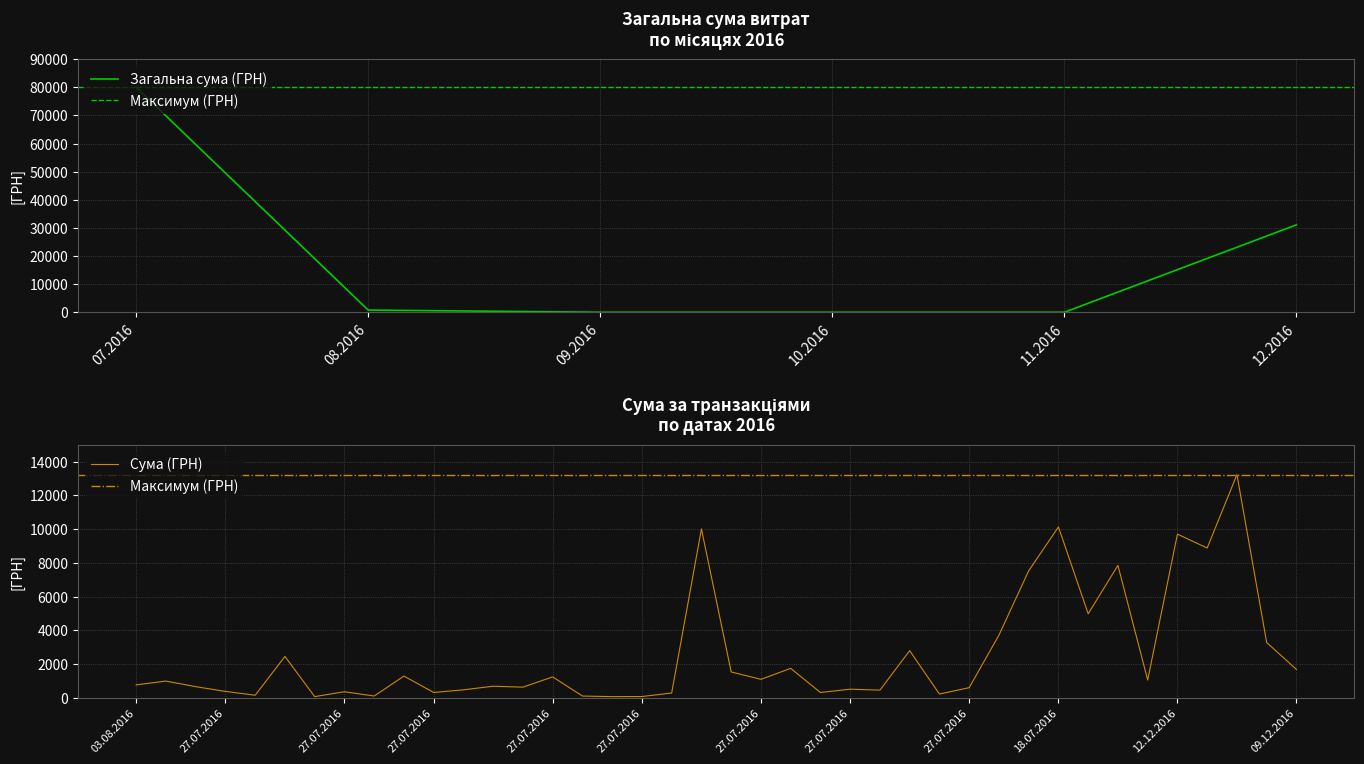

The chart shows a value of 384.5 at 27.07.2016. True or false?

False